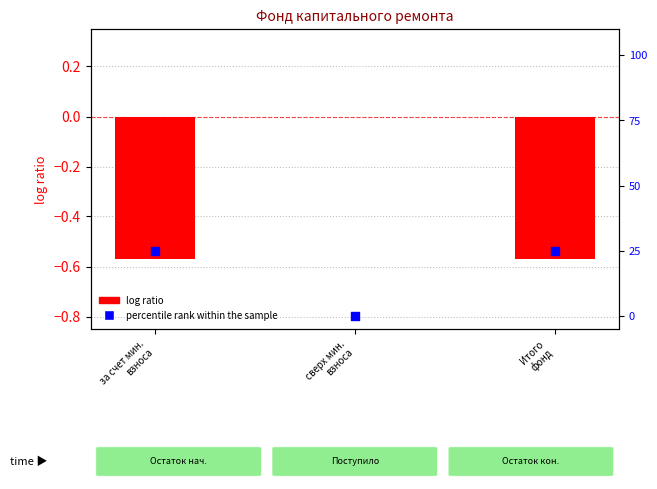

Which series has the widest spread of Y values?

percentile rank within the sample